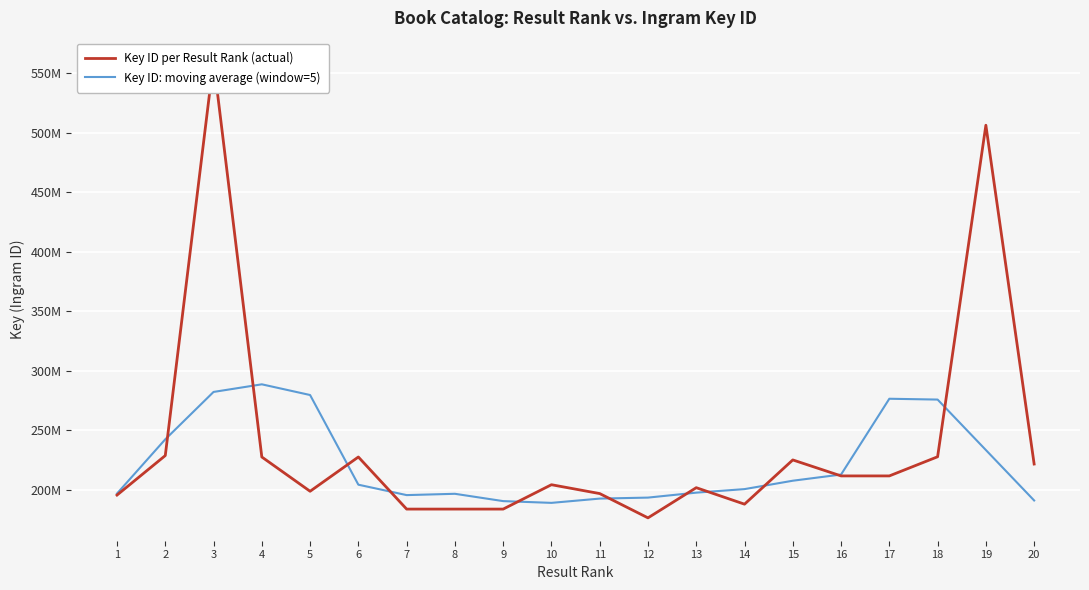

How many lines are shown in the chart?

2